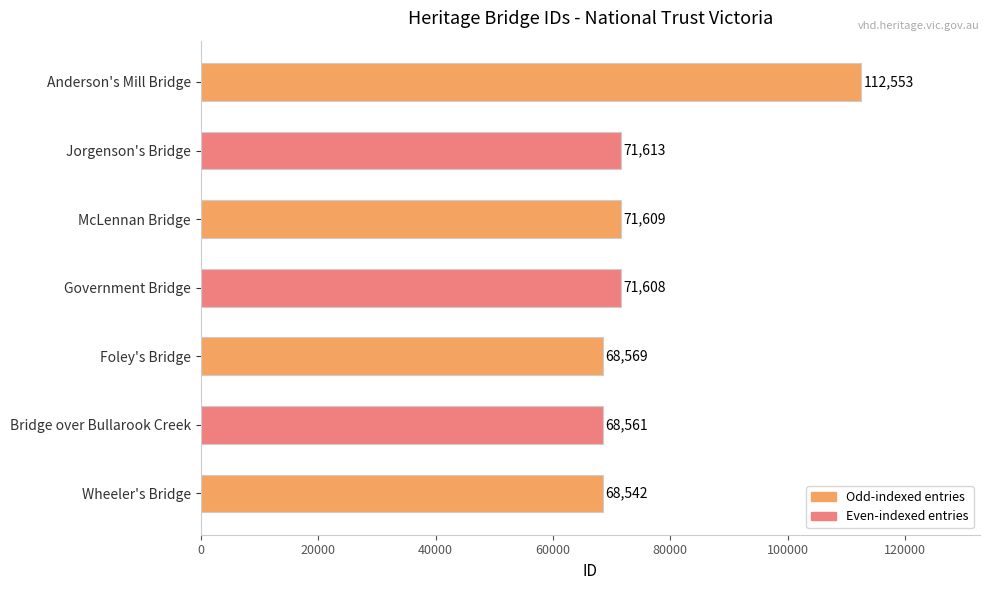

At which label is the value closest to 90547?

Jorgenson's Bridge